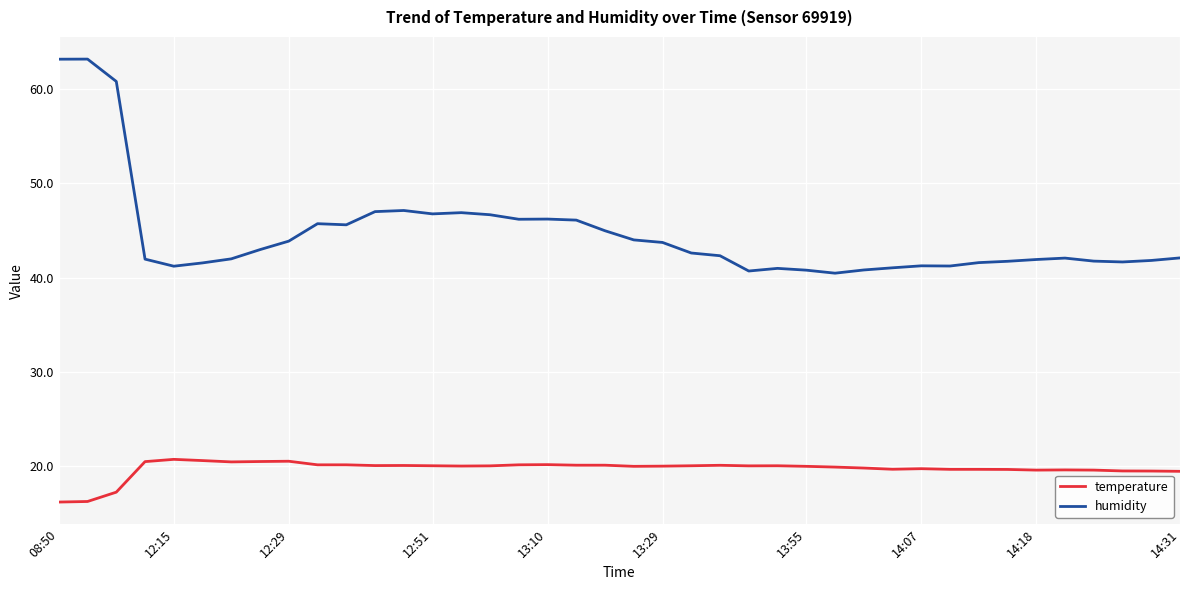

Is this an area chart (filled region under the line)?

No